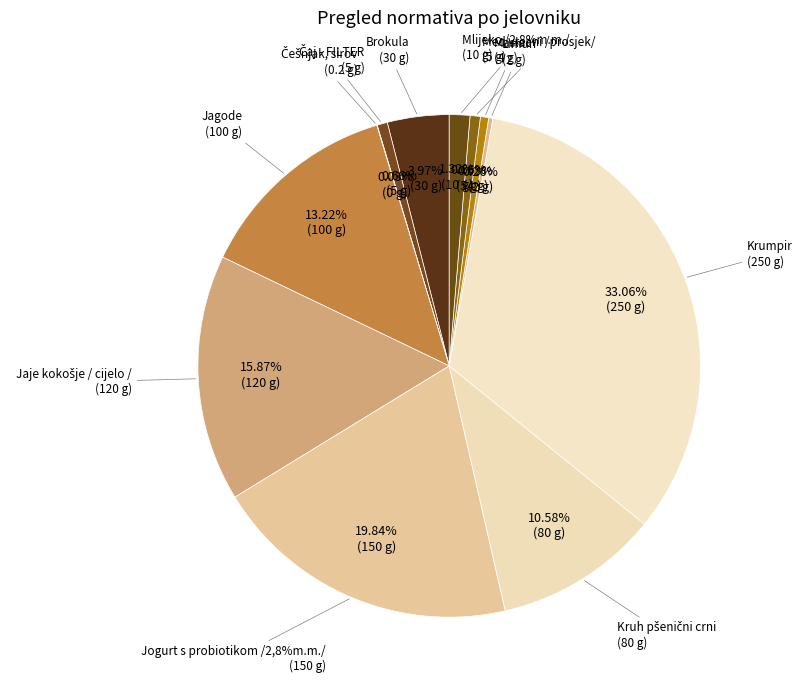

What percentage is the Med vrcani /prosjek/ slice, to the nearest percent?

1%